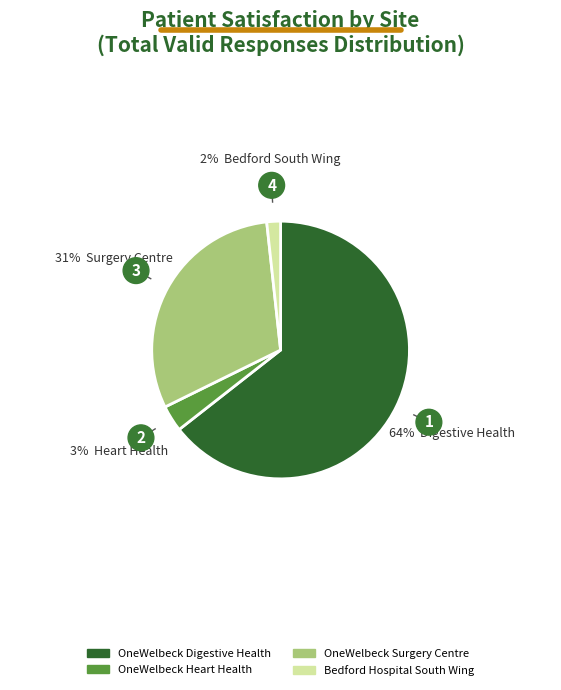

Approximately how many times larger is the value at OneWelbeck Surgery Centre compared to OneWelbeck Digestive Health?

0.5